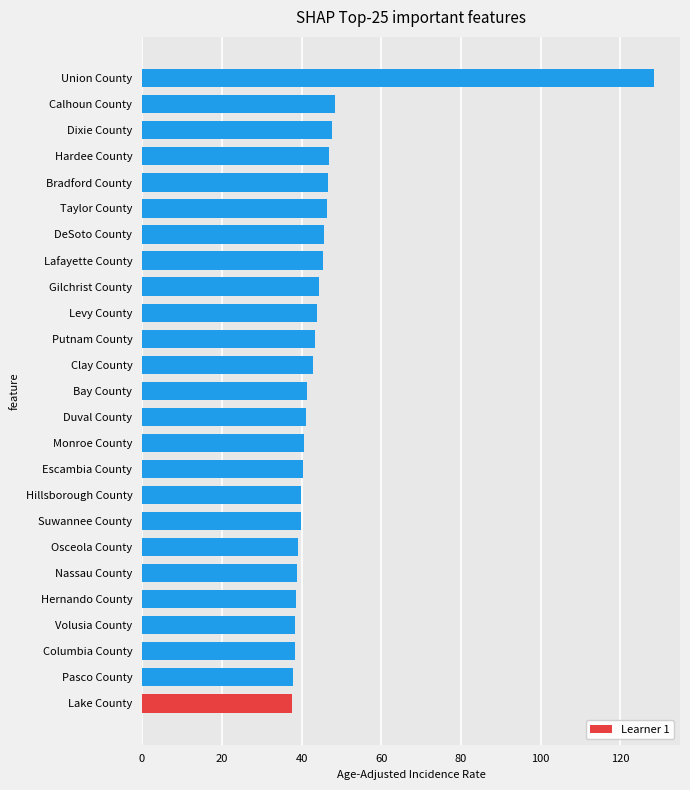

What is the approximate value at Volusia County?

38.4